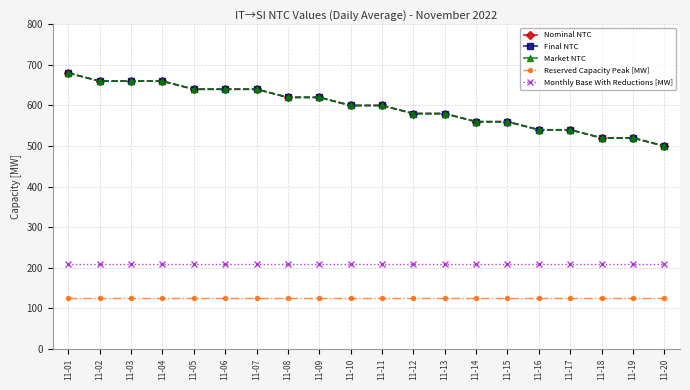

How many lines are shown in the chart?

5